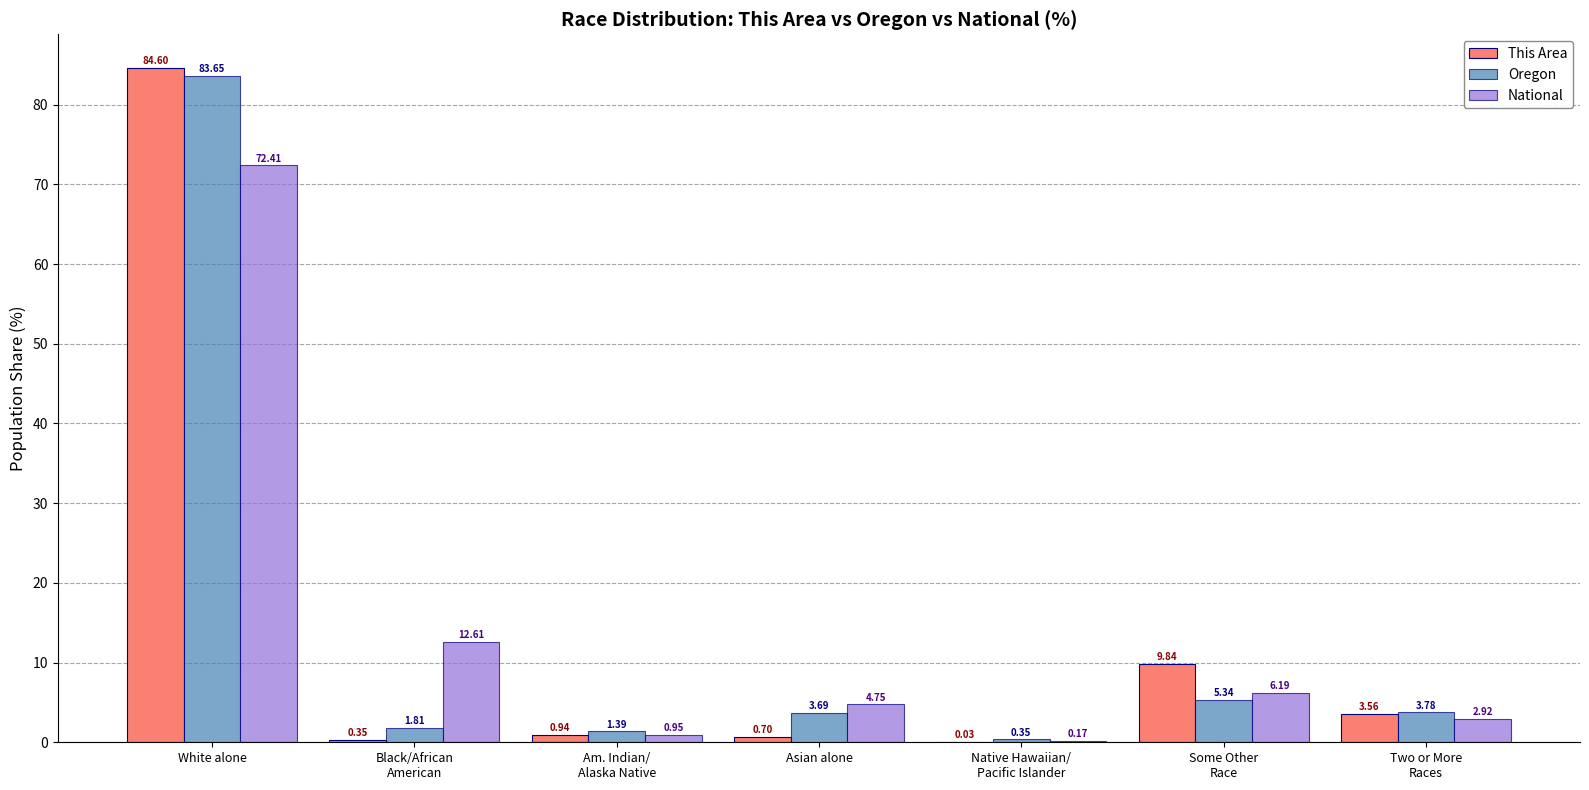

Which category has the highest value in the Oregon series?

White alone